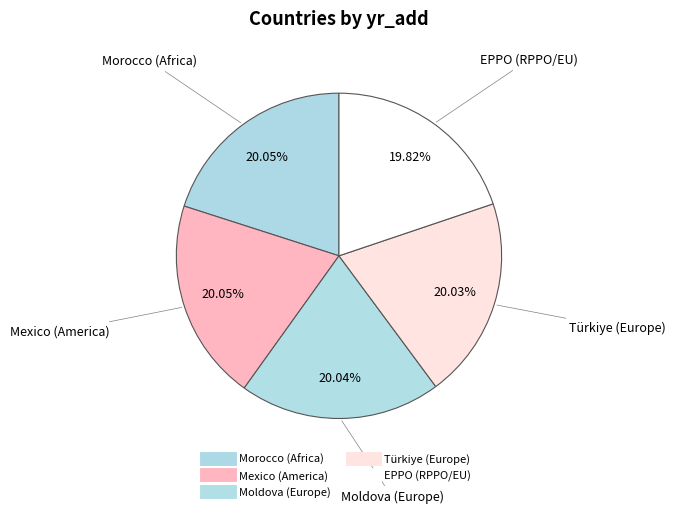

Rank the categories by value from lowest to highest.

RPPO/EU, Europe_TR, Europe, Africa, America